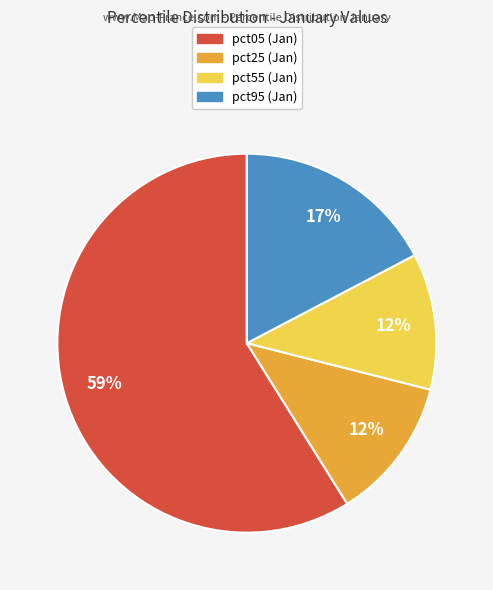

How many segments does this pie chart have?

4